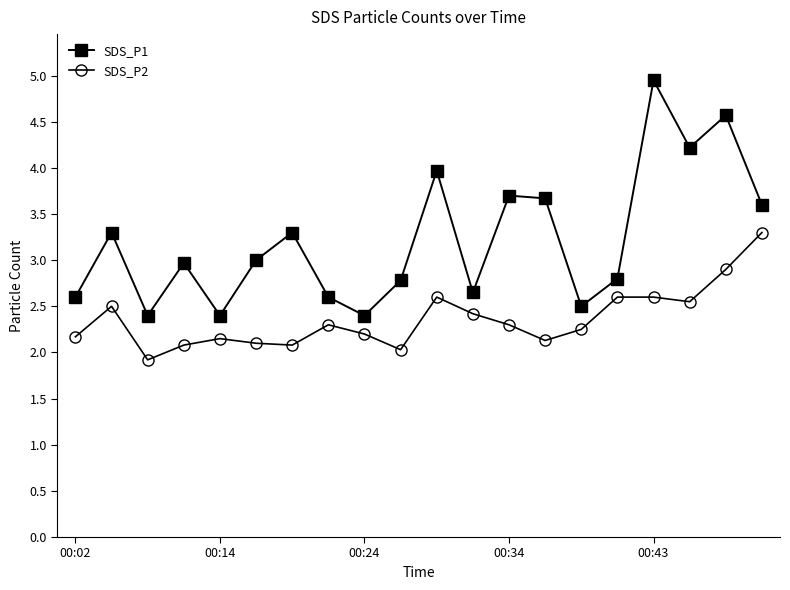

True or false: SDS_P1 and SDS_P2 cross at least once.

False